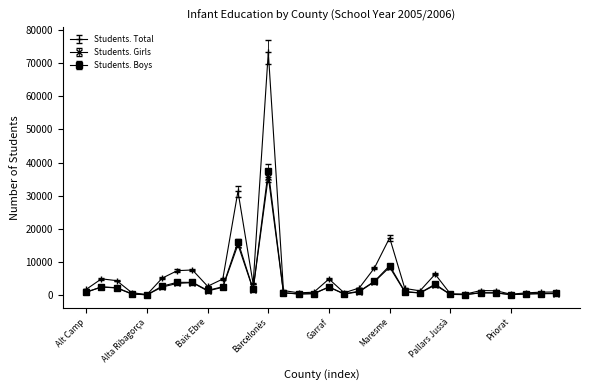

What is the maximum value for Students. Girls?

35789